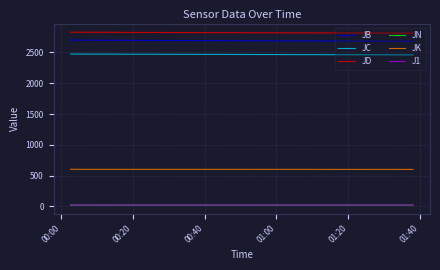

True or false: JD and J1 intersect in this chart.

False